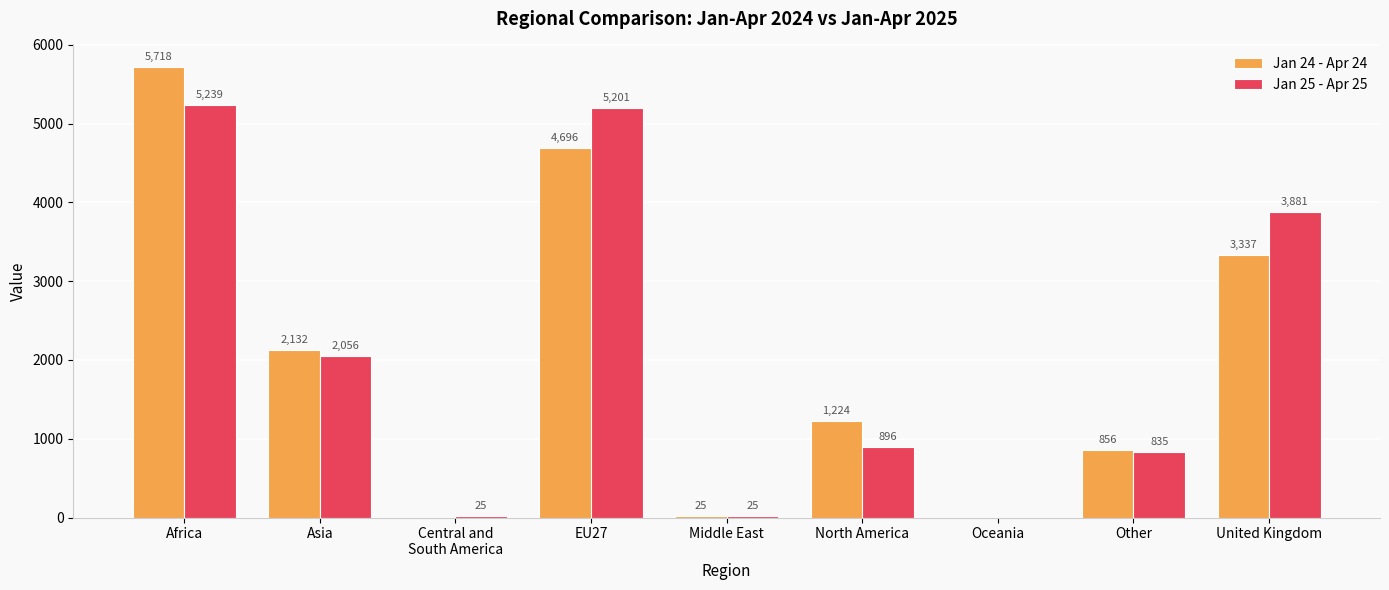

What are all the series names shown in the legend?

Jan 24 - Apr 24, Jan 25 - Apr 25